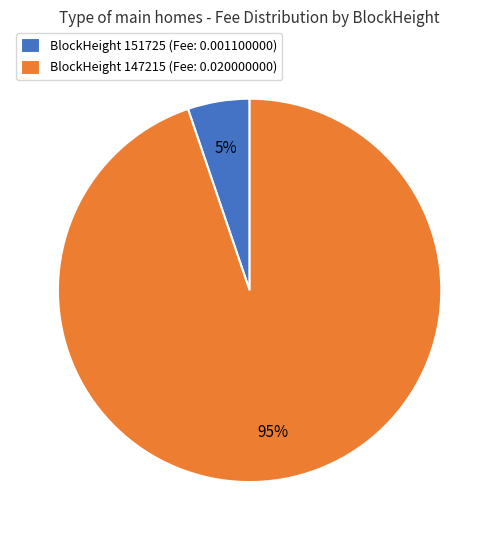

Which category has the biggest portion of the pie?

BlockHeight 147215 (Fee: 0.020000000)